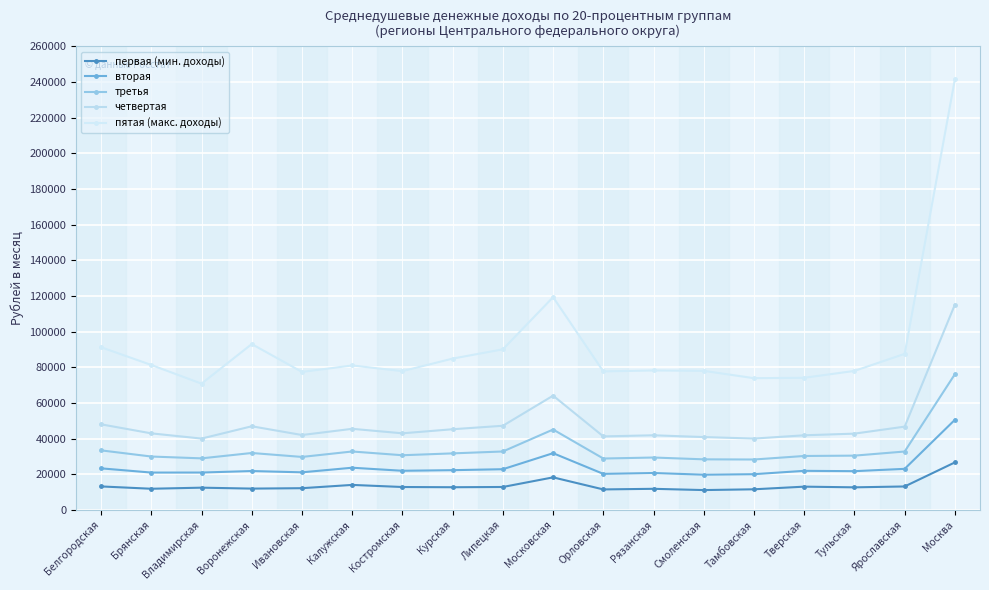

Which series has the largest total across all categories?

пятая (макс. доходы)